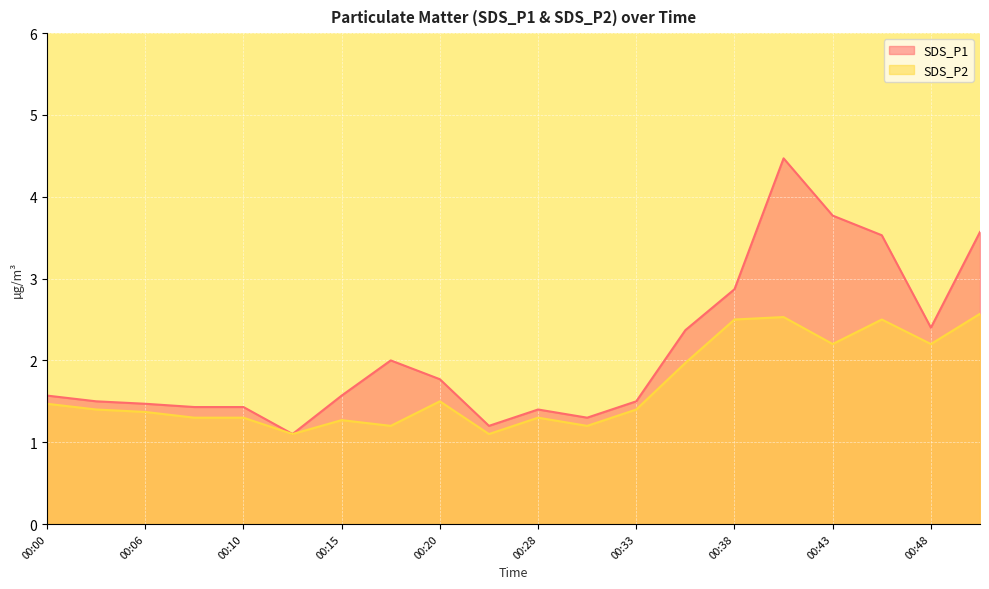

Reading left to right, what are all the values shown in this chart?

SDS_P1: 1.6	1.5	1.5	1.4	1.4	1.1	1.6	2.0	1.8	1.2	1.4	1.3	1.5	2.4	2.9	4.5	3.8	3.5	2.4	3.6
SDS_P2: 1.5	1.4	1.4	1.3	1.3	1.1	1.3	1.2	1.5	1.1	1.3	1.2	1.4	2.0	2.5	2.5	2.2	2.5	2.2	2.6